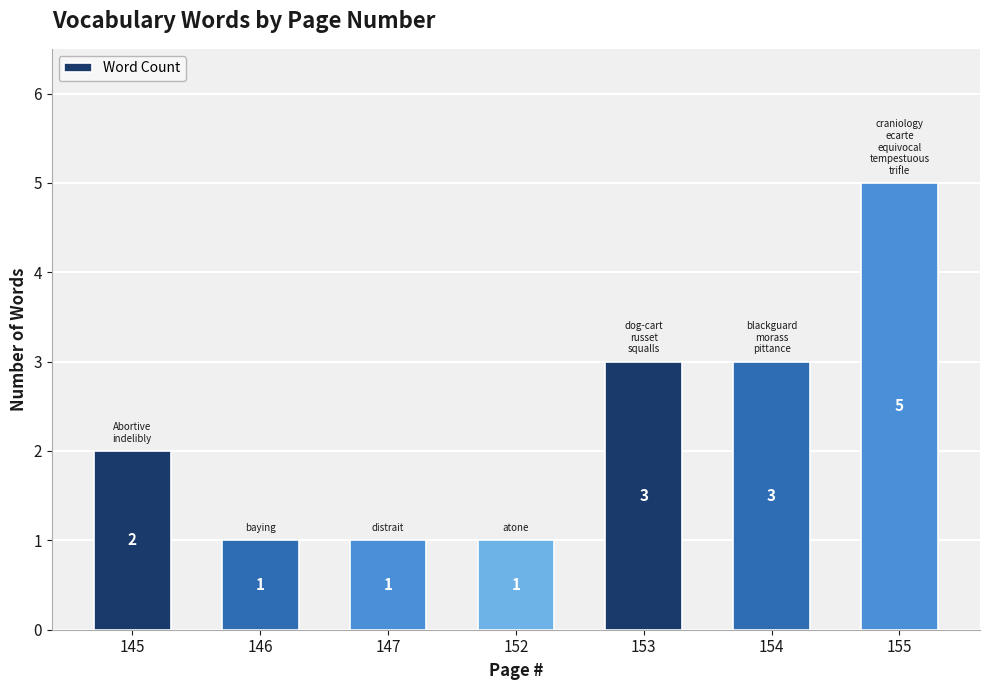

How many values are between 1 and 3?

6